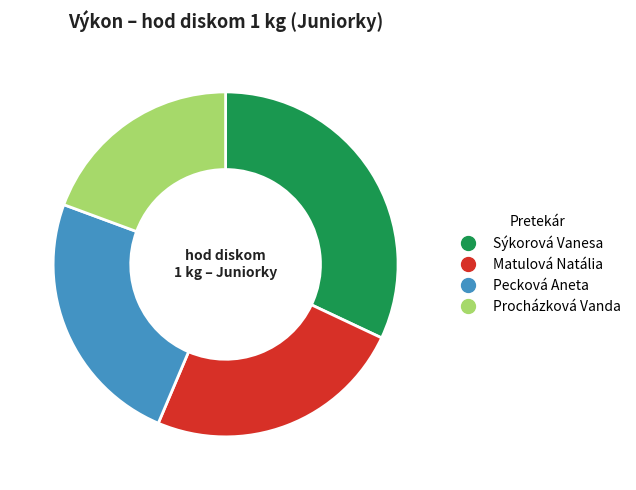

Between Pecková Aneta and Procházková Vanda, which is larger?

Pecková Aneta